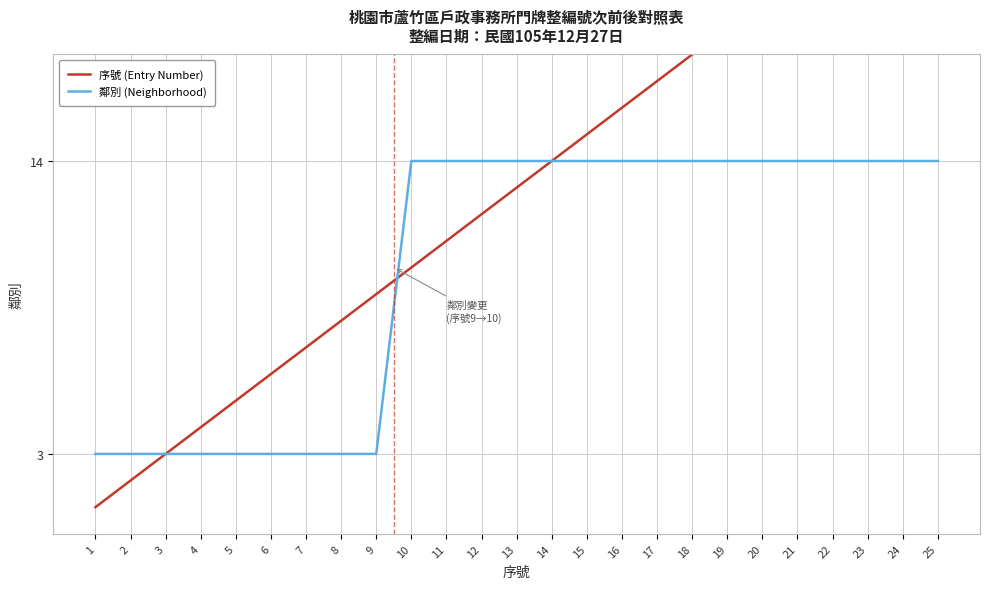

What is the total value across all series at 2?

5